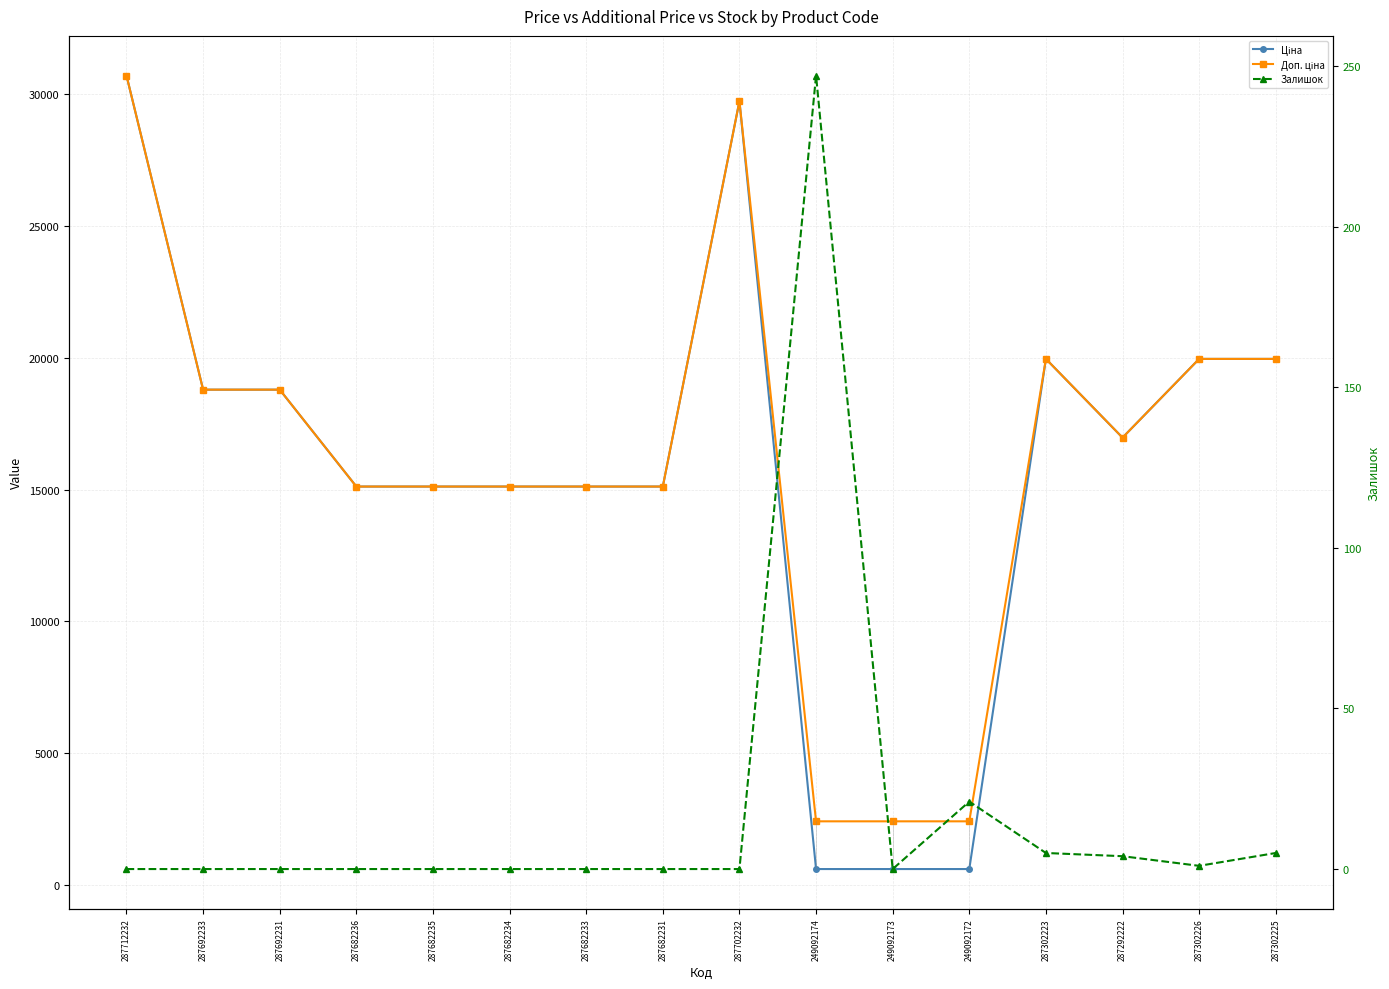

Which category has the highest value in the Ціна series?

287712232